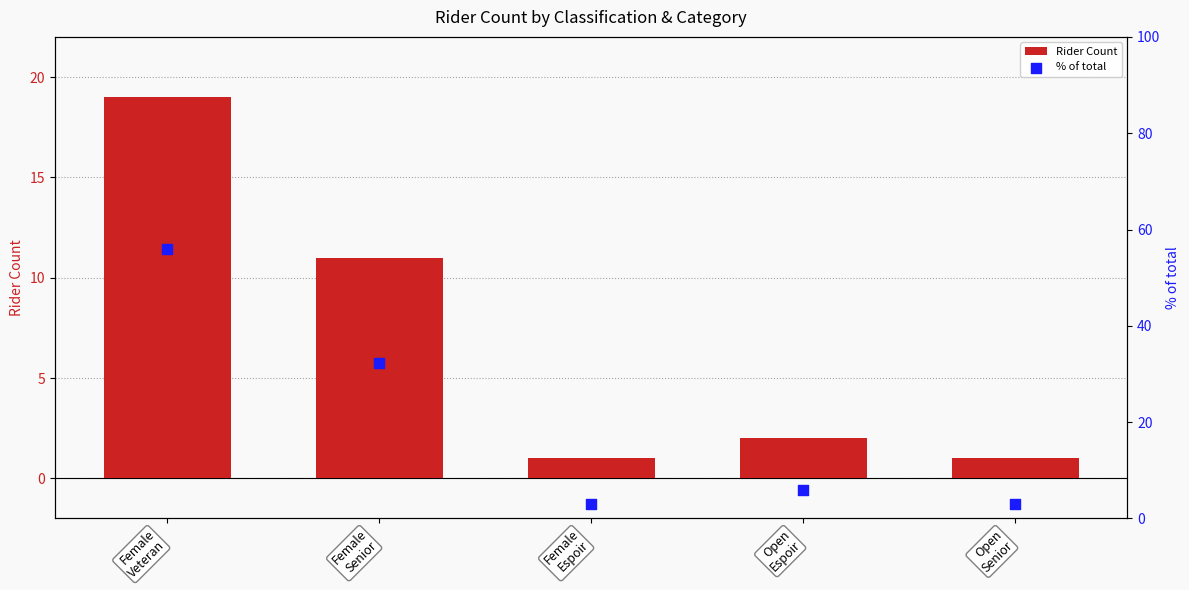

Which series contains the highest Y value?

% of total